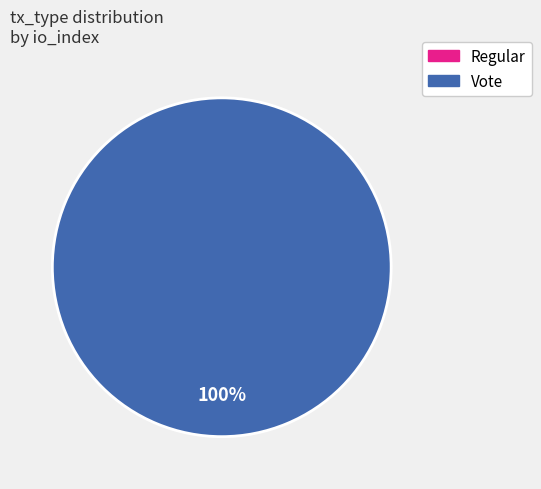

Between Vote and Regular, which is larger?

Vote